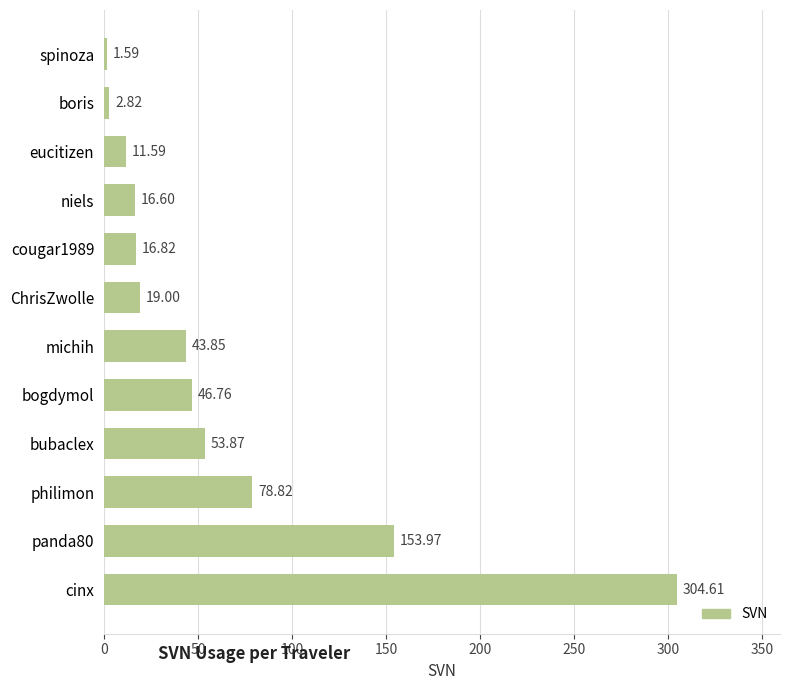

What is the average value?

62.5